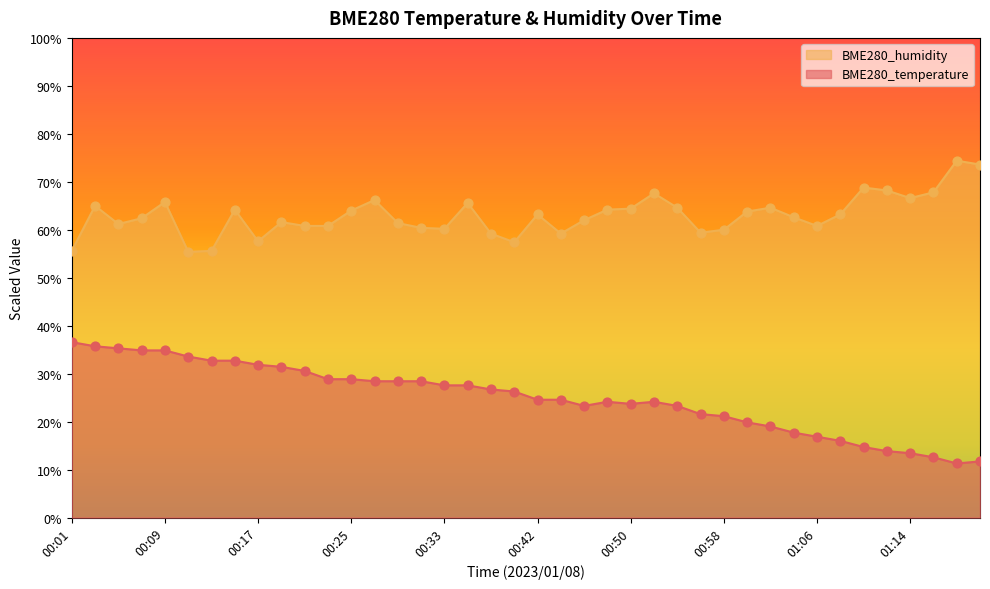

At how many categories does at least one series exceed 63?

20